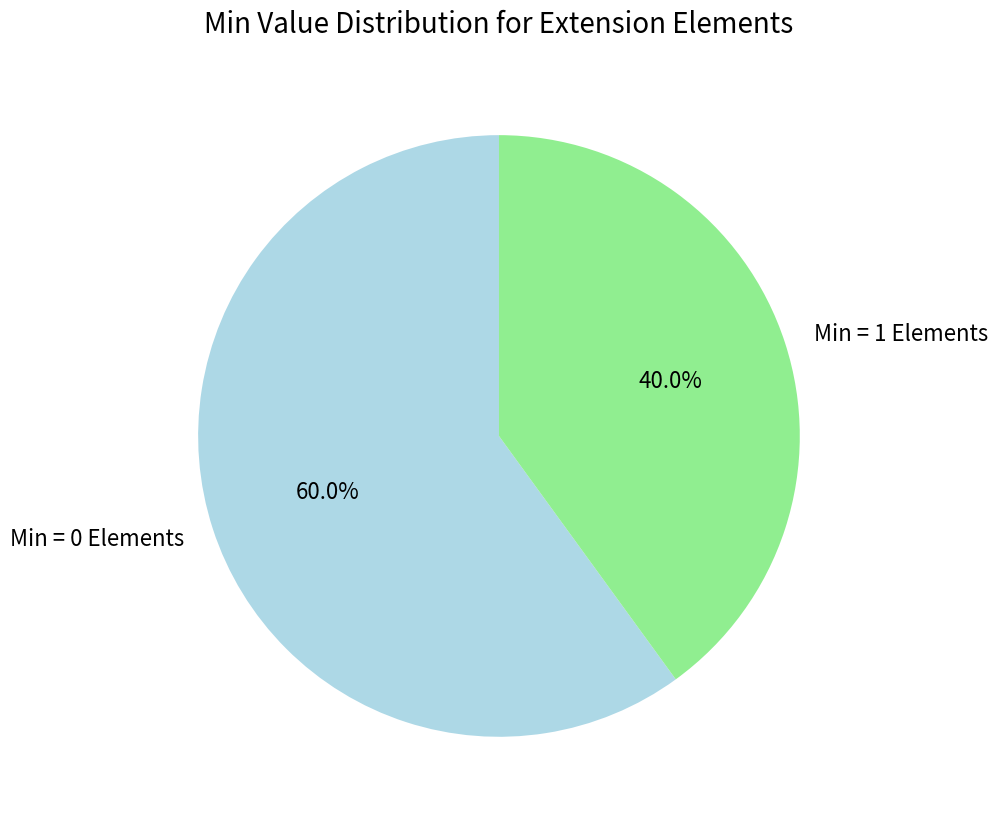

Is there any slice that represents more than half of the pie?

Yes